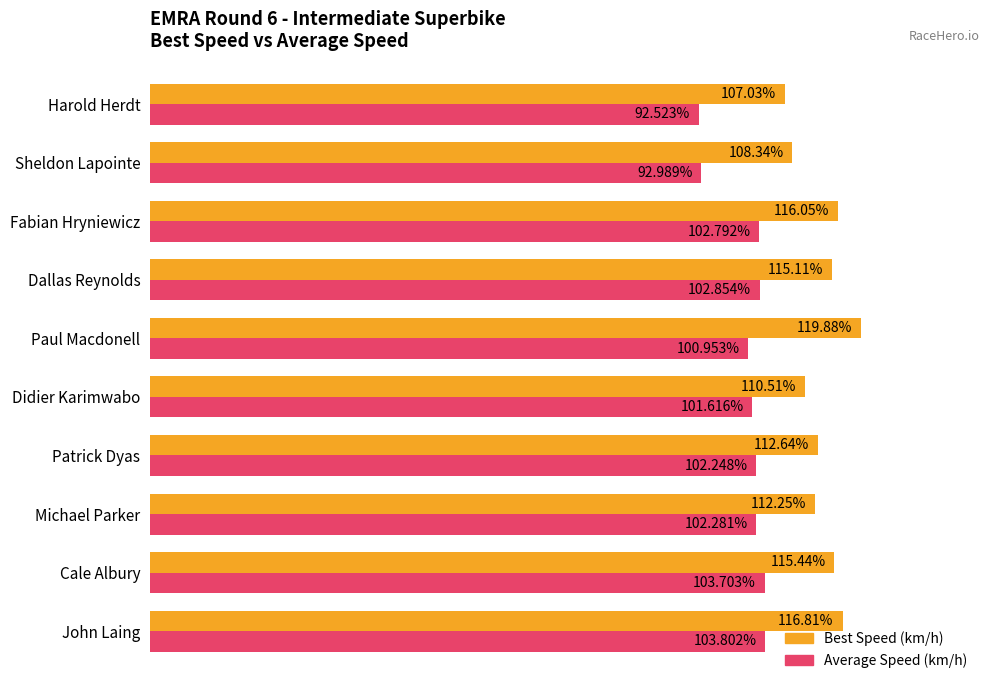

At which label does Average Speed (km/h) reach its minimum?

Harold Herdt